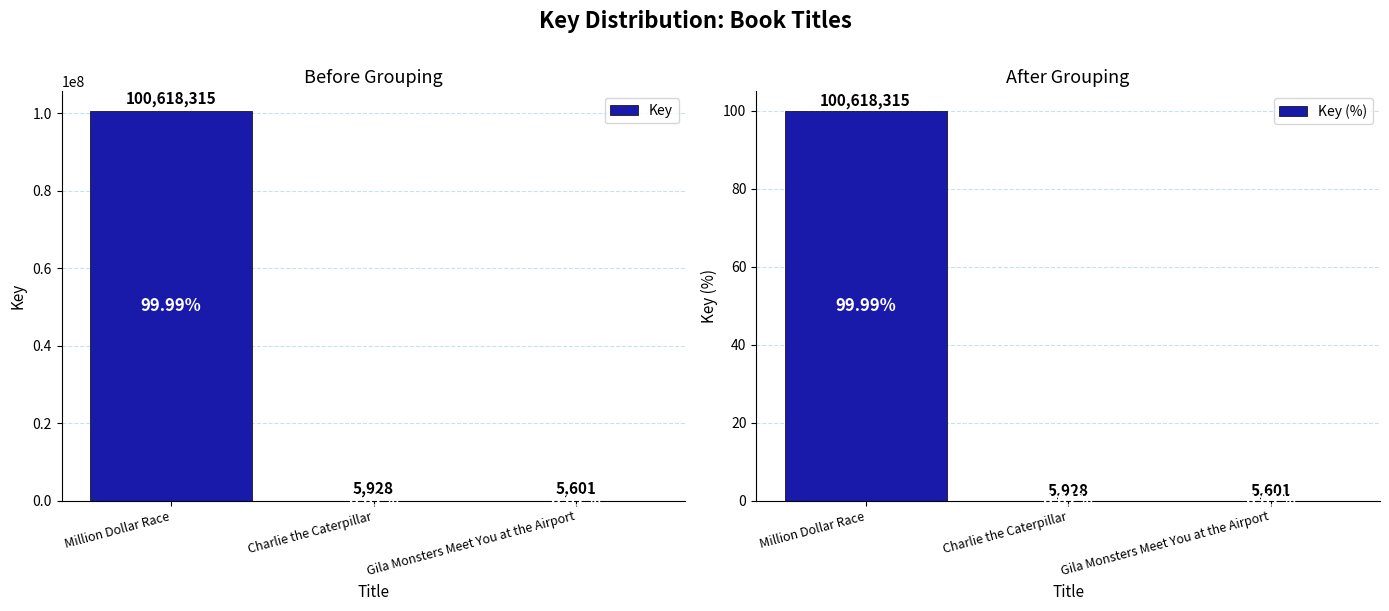

Are the bars grouped side by side (vs. stacked)?

Yes